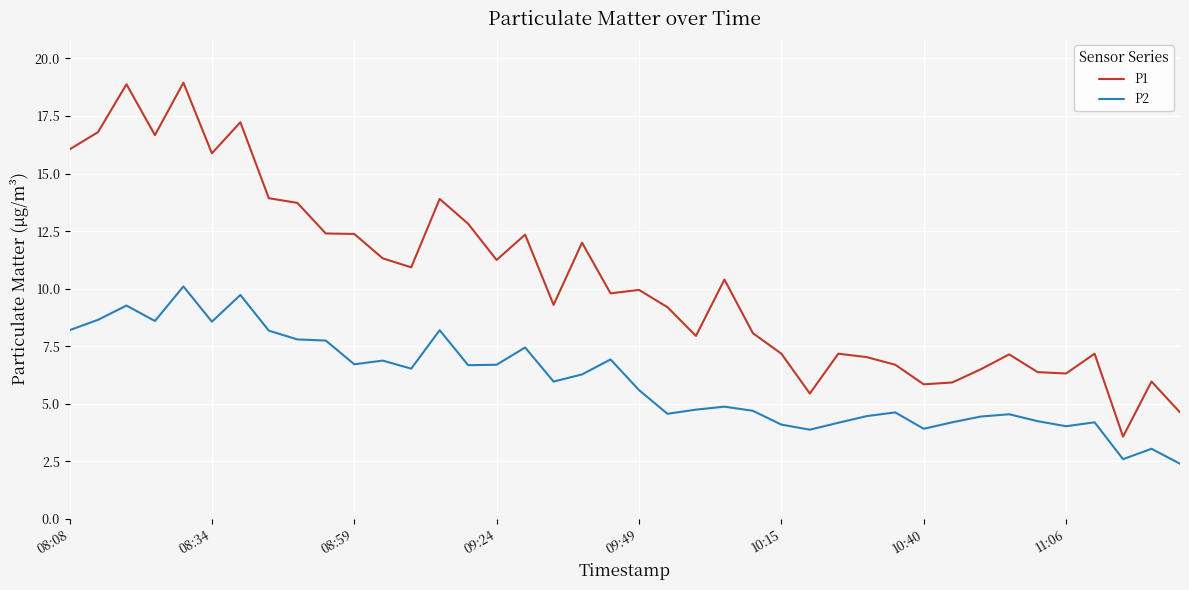

How many series are shown in this chart?

2